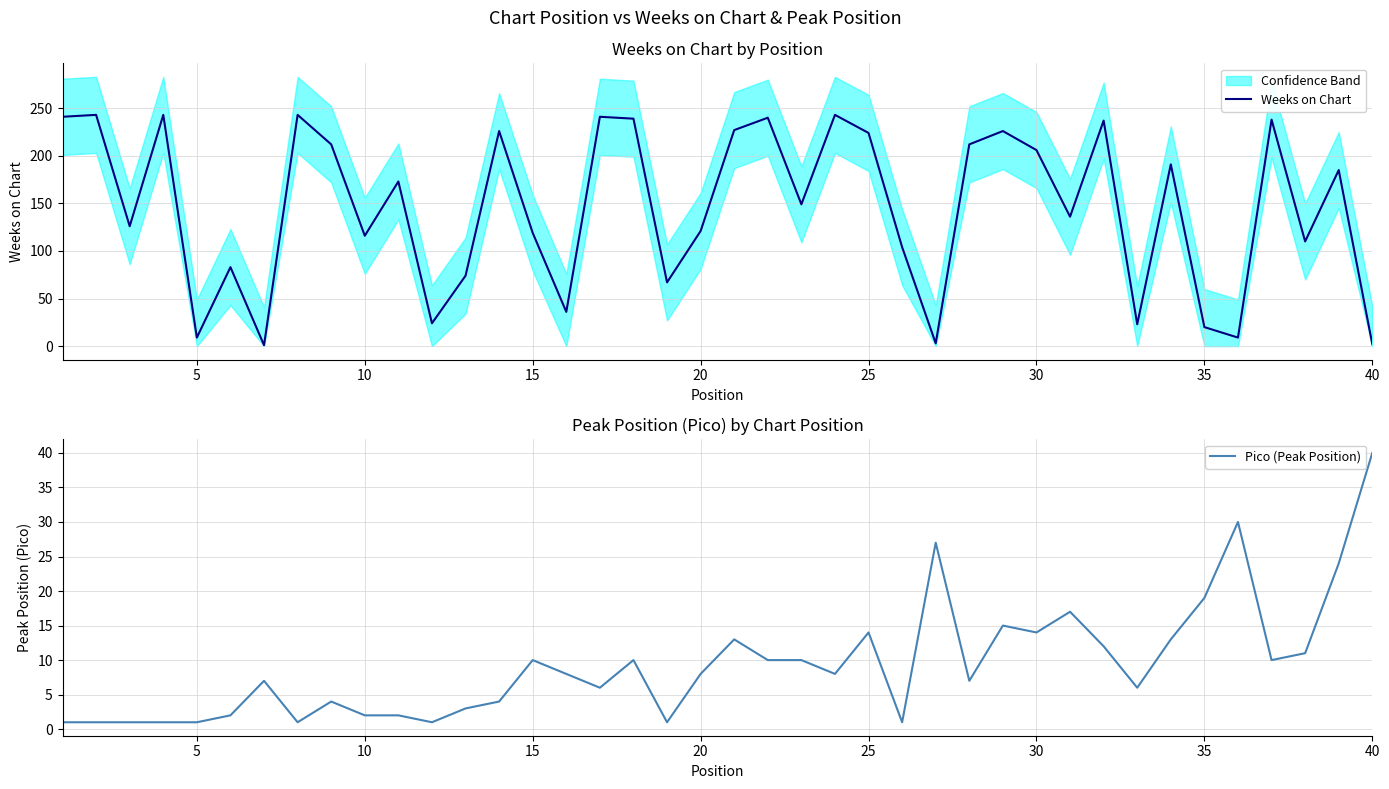

What value does the Pico (Peak Position) series have at 15, to the nearest 5?

10